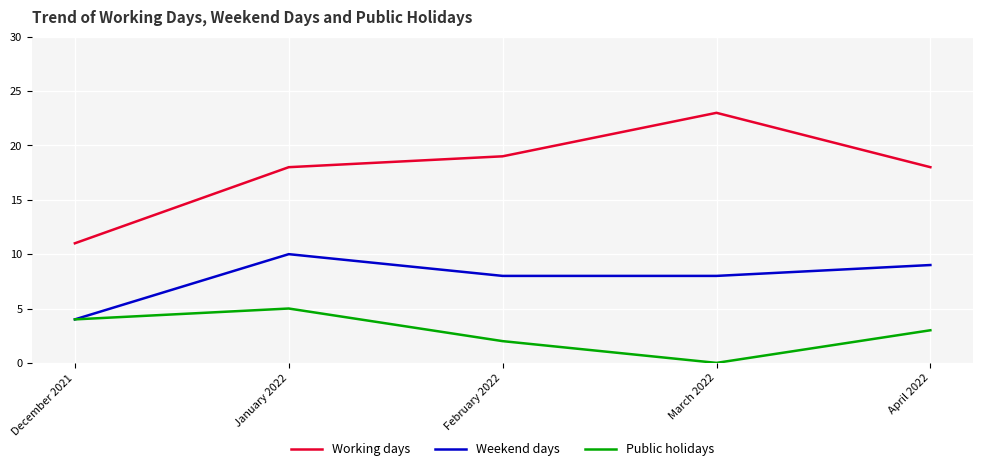

Which series changed the most between December 2021 and February 2022?

Working days